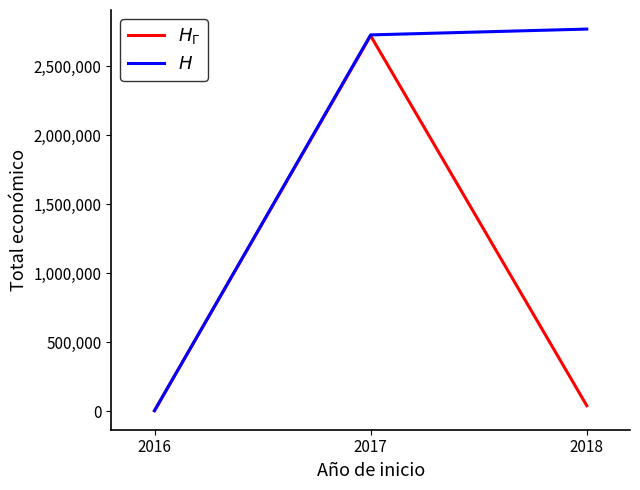

At which label does $H$ reach its minimum?

2016